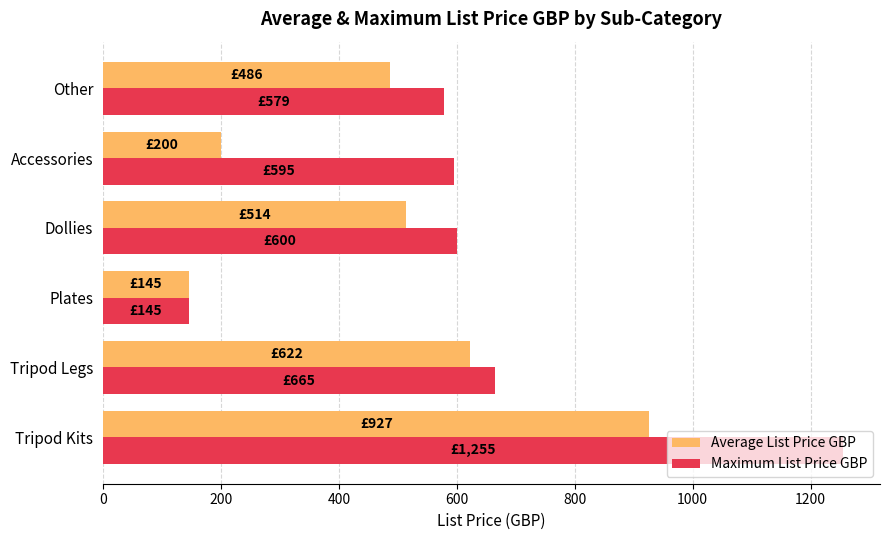

Rank the series by their average value, from highest to lowest.

Maximum List Price GBP, Average List Price GBP